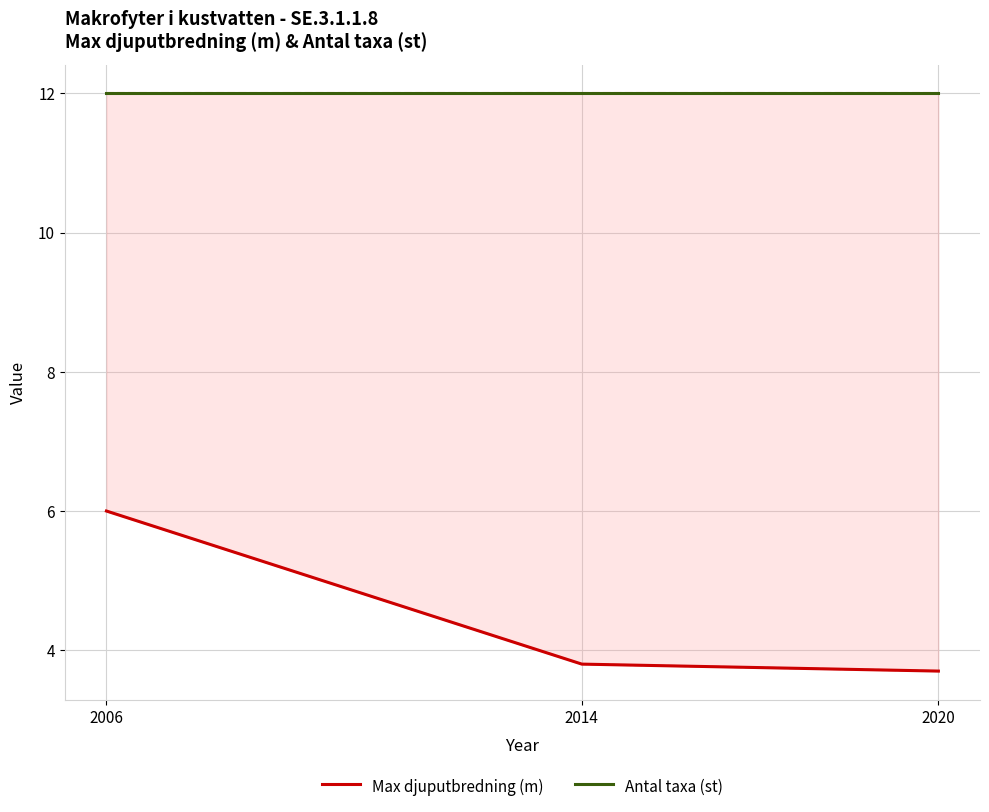

What is the spread (max minus min) of values at 2020?

8.3